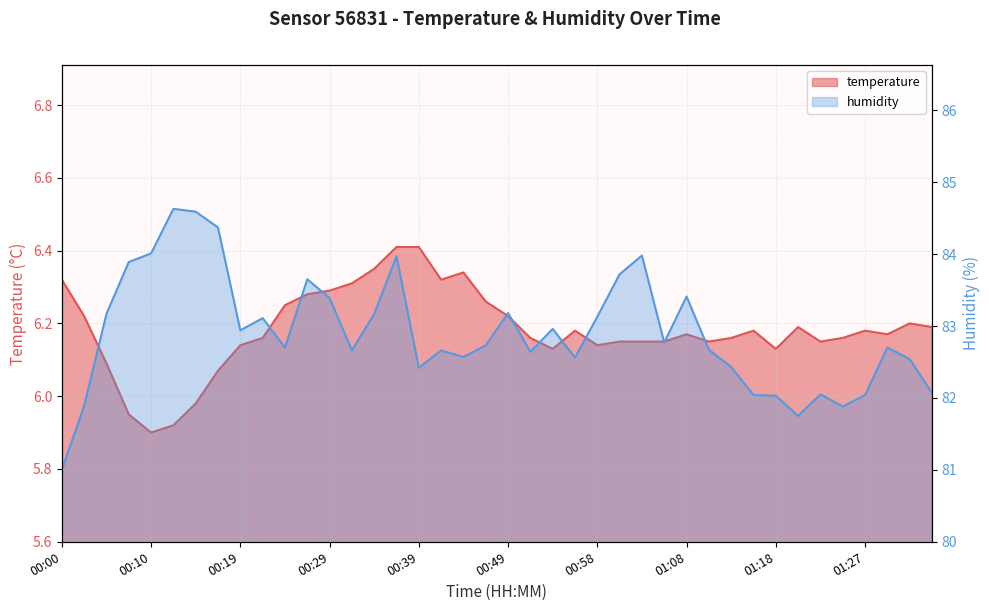

What is the average value of the humidity series?

82.9